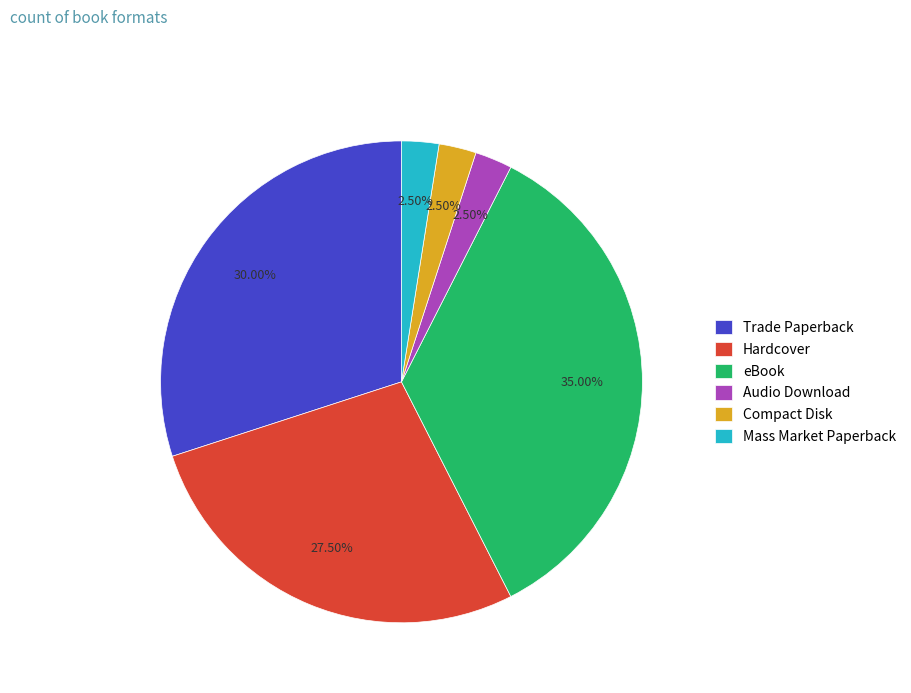

How many slices are in this pie chart?

6